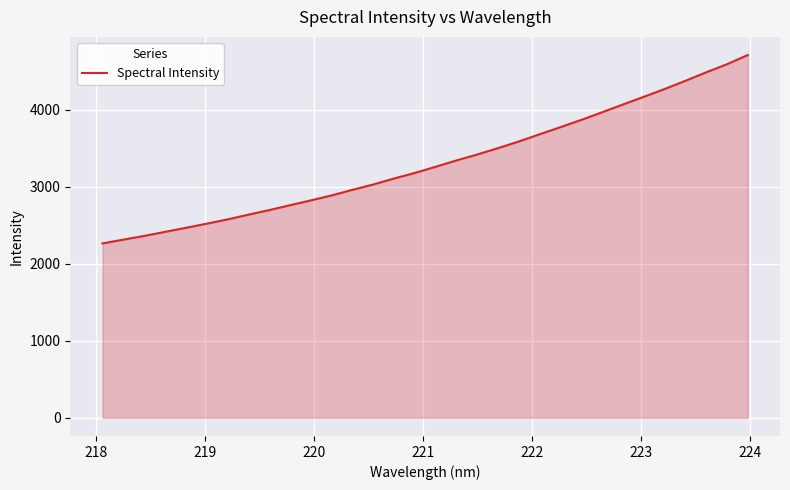

What is the difference between the maximum and minimum values?

2447.3